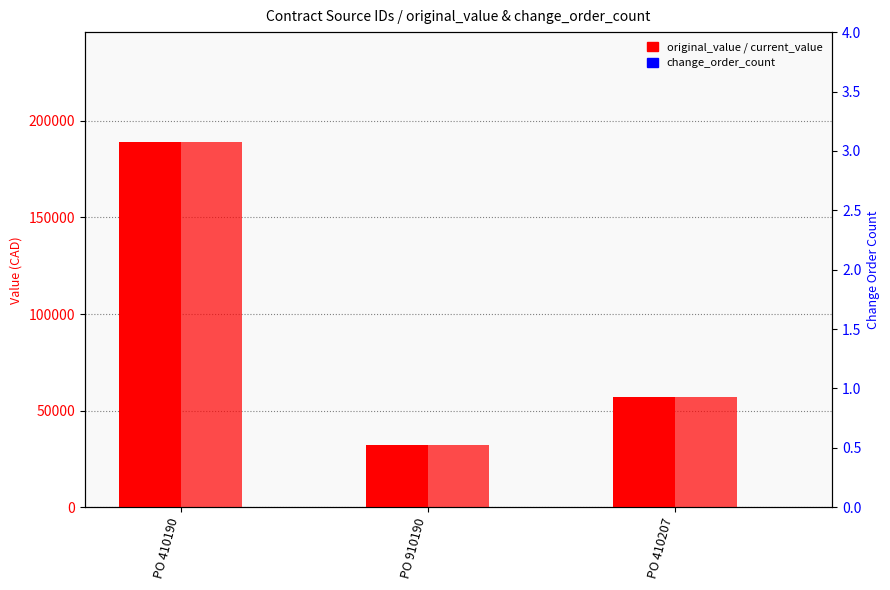

Reading right to left, transcribe all the data shown in this chart.

original_value: 57196	31985	189128
current_value: 57196	31985	189128
change_order_count: 0	0	0